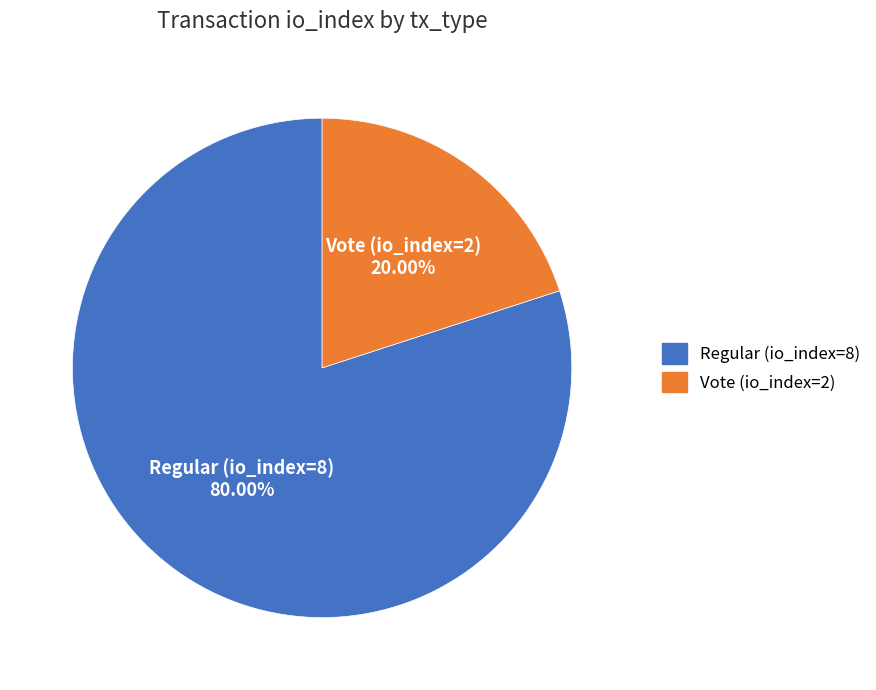

To the nearest percent, what is the average slice percentage?

50%